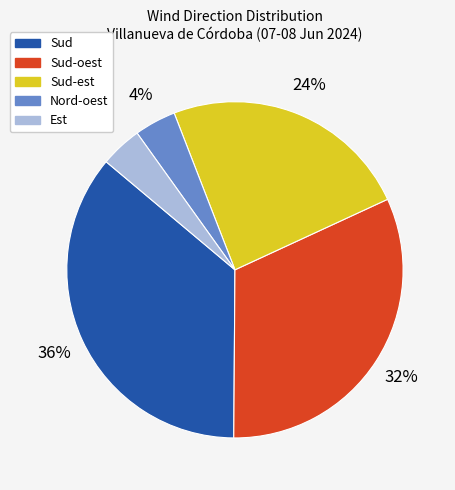

To the nearest percent, what is the average slice percentage?

20%